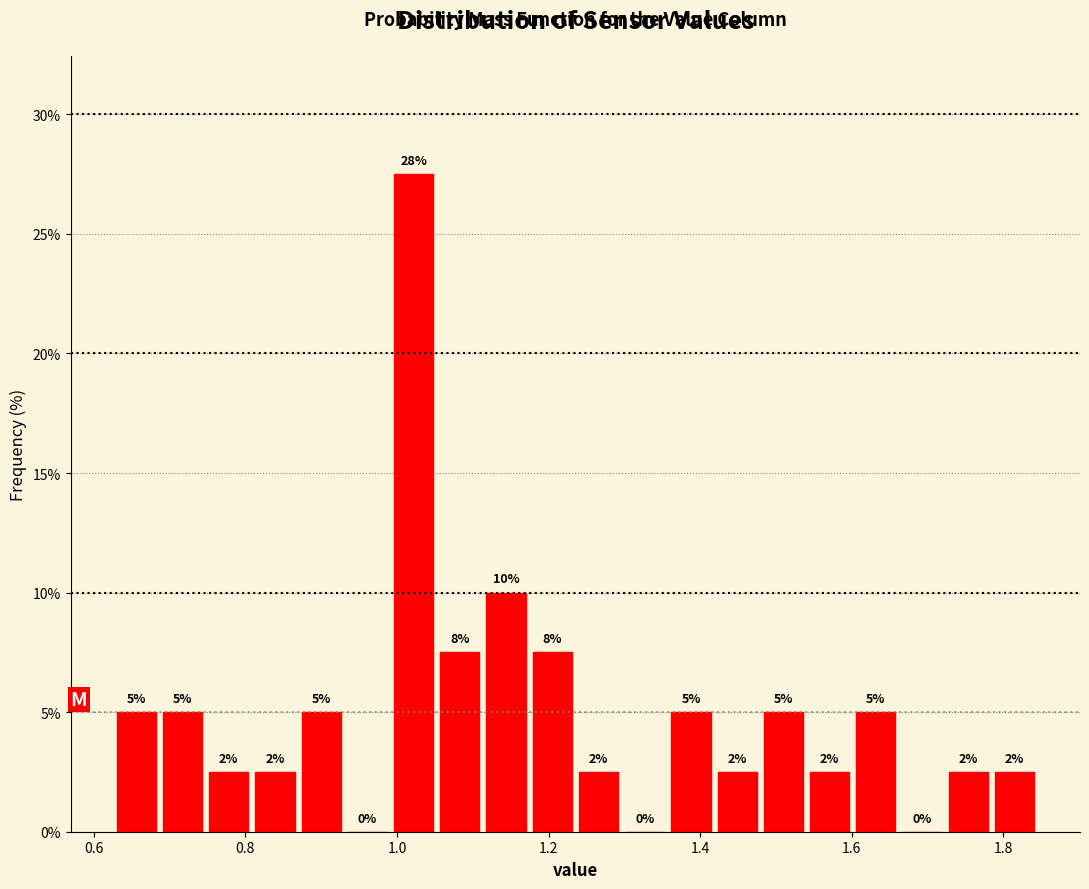

Around what value on the x-axis is the tallest bar? Give the approximate position of its centre, as read against the axis.

1.02